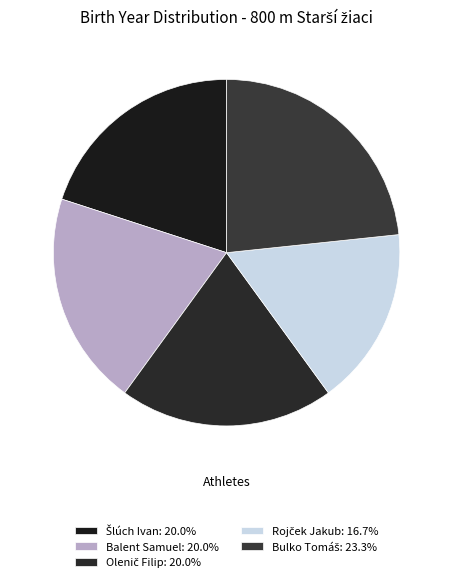

To the nearest percent, what portion does Bulko Tomáš represent?

23%